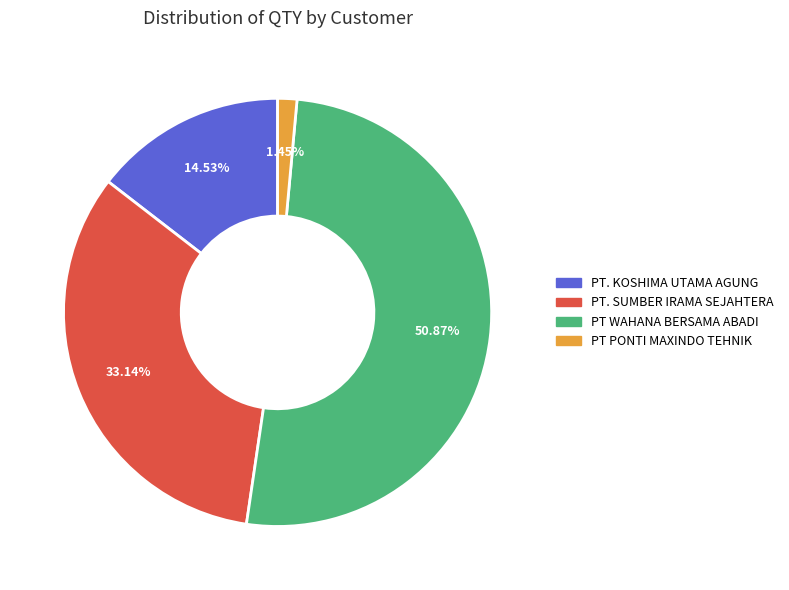

Which slice is the smallest?

PT PONTI MAXINDO TEHNIK